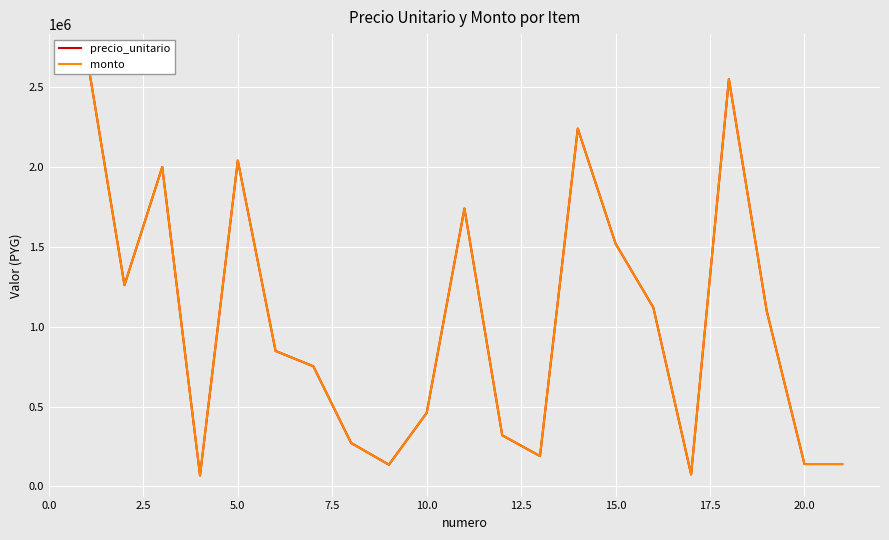

What is the value of the precio_unitario point at the 11th from the left?

1740000